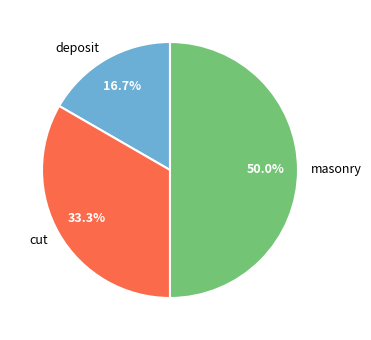

What percentage is NOT represented by cut?

66.7%